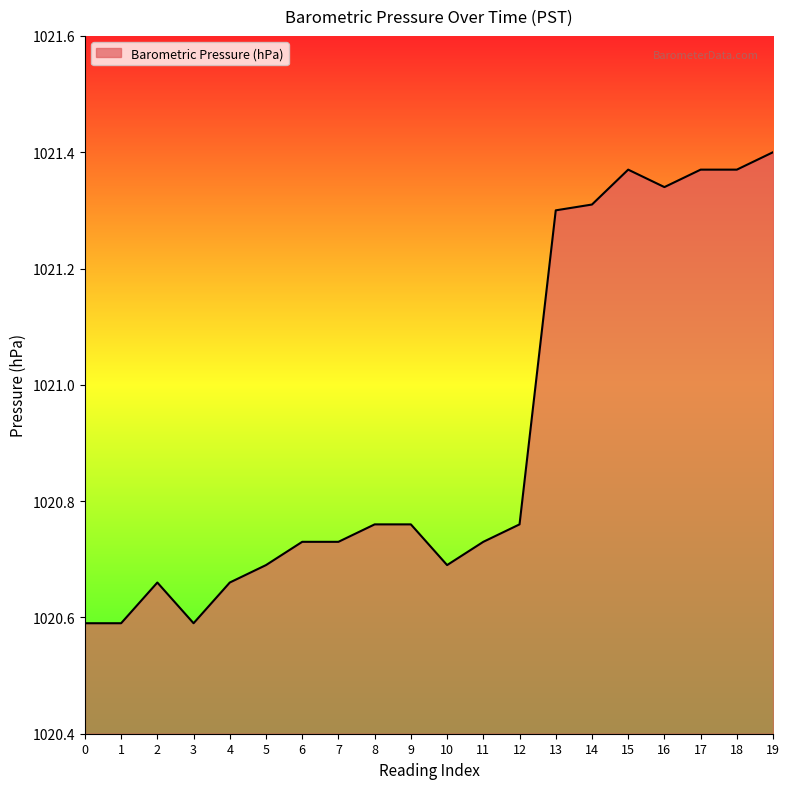

The value at 1 is 1438.4. True or false?

False